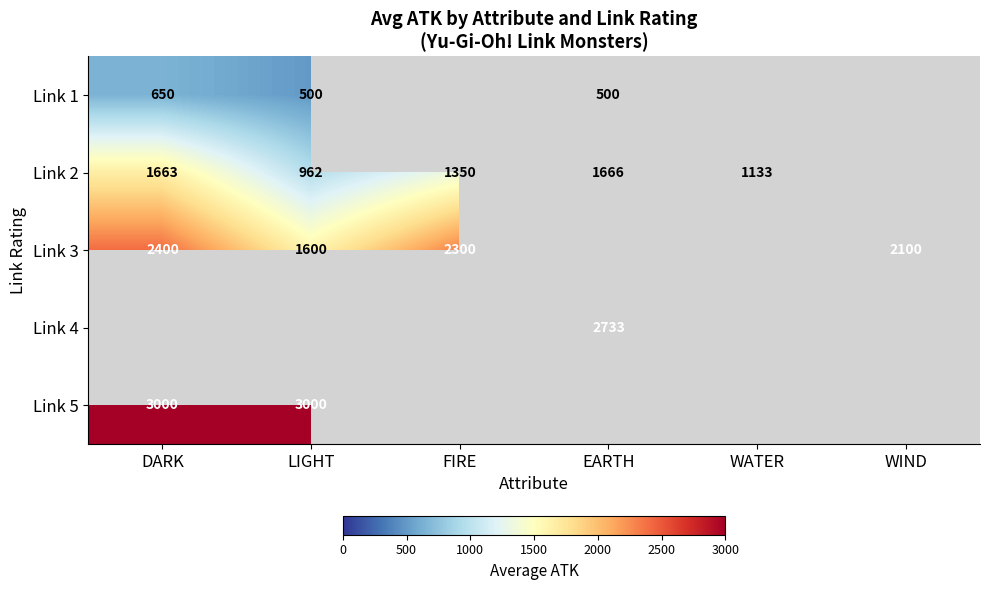

The Link 2 series shows 2326 at DARK. True or false?

False